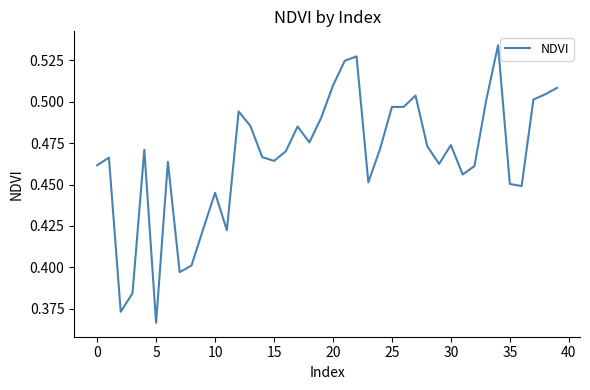

How many lines are shown in the chart?

1